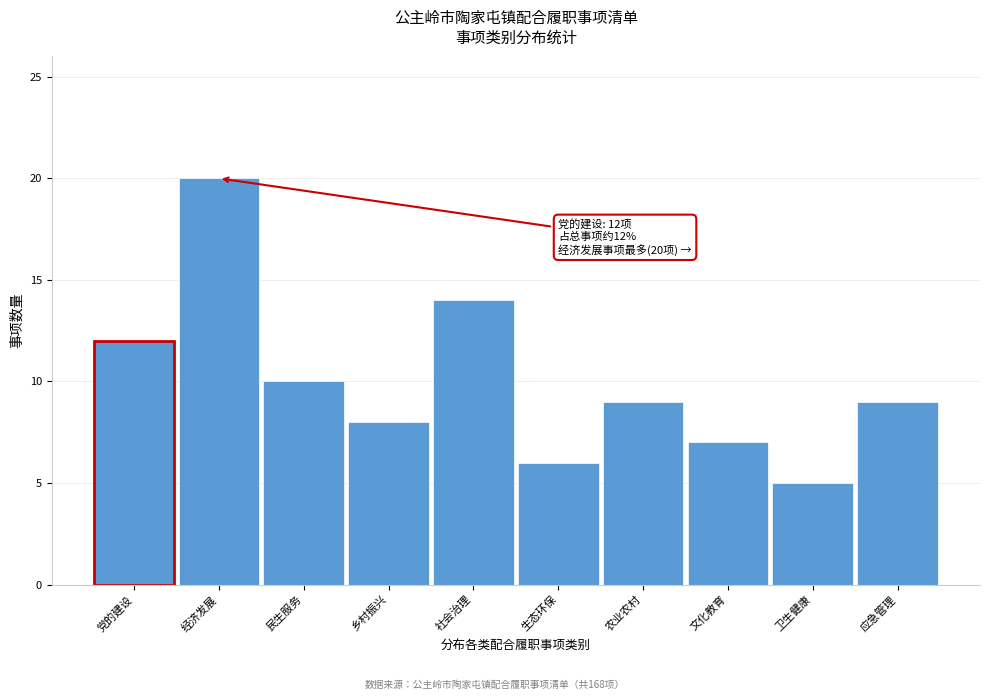

Reading left to right, list all the values displayed in this chart.

党的建设=12	经济发展=20	民生服务=10	乡村振兴=8	社会治理=14	生态环保=6	农业农村=9	文化教育=7	卫生健康=5	应急管理=9